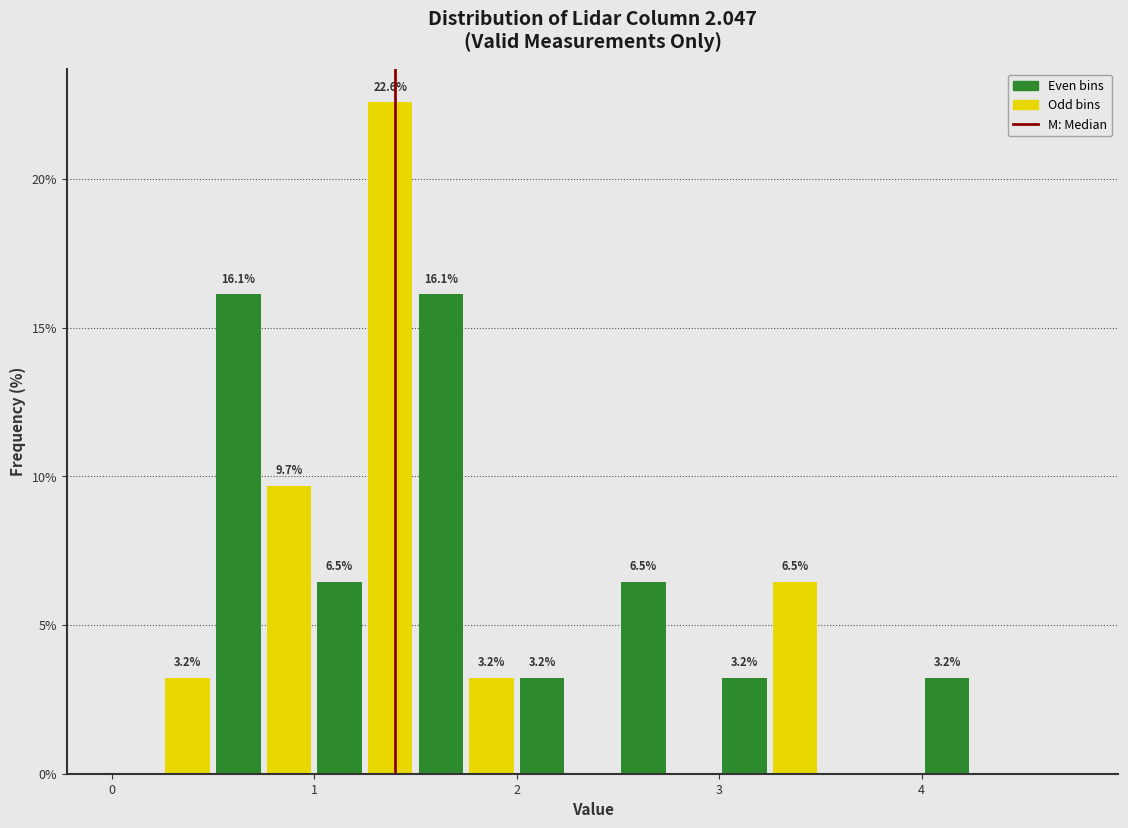

Read against the x-axis, roughly where is the centre of the tallest bar?

1.4